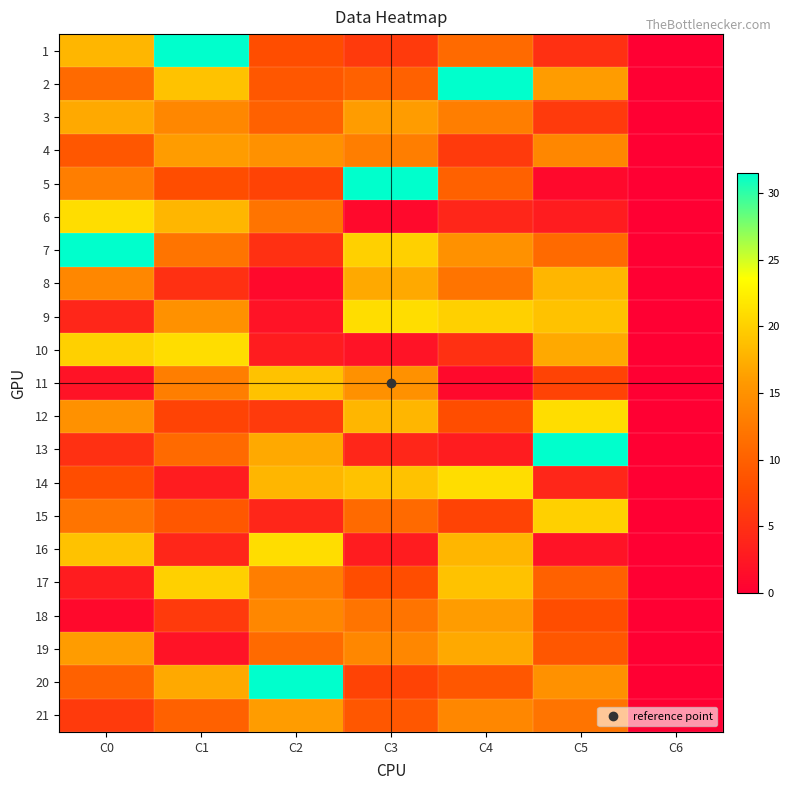

At how many categories does at least one series exceed 19?

6